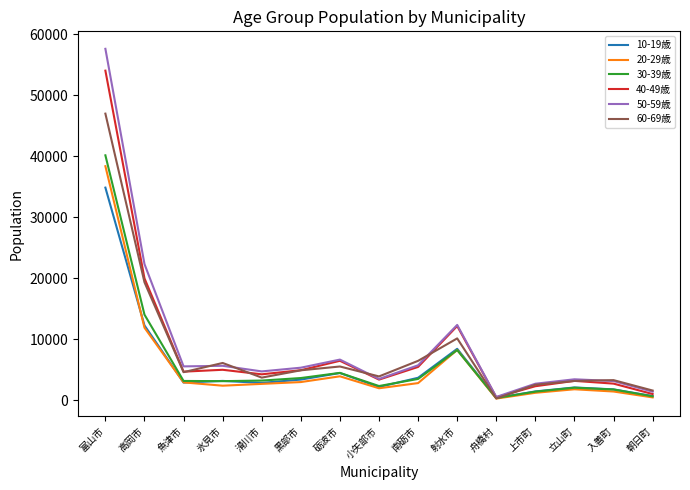

At which label does 20-29歳 first exceed 2686?

富山市